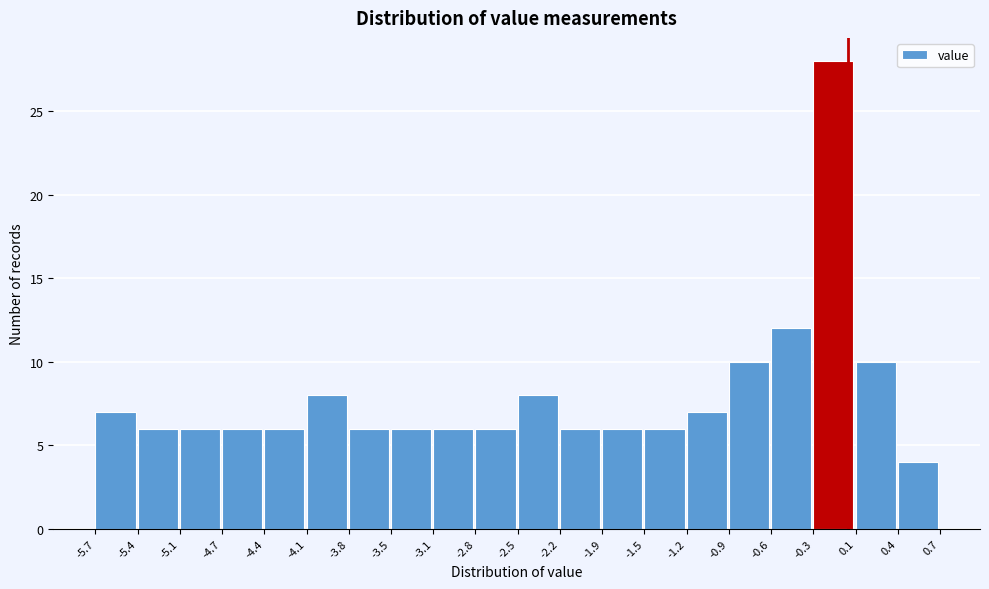

Reading left to right, list every bar in this chart as the range it spans on the x-axis followed by its height. The values are not printed on the chart, so give them approximately, as read against the axis.

-5.7 to -5.4: 7
-5.4 to -5.1: 6
-5.1 to -4.7: 6
-4.7 to -4.4: 6
-4.4 to -4.1: 6
-4.1 to -3.8: 8
-3.8 to -3.5: 6
-3.5 to -3.1: 6
-3.1 to -2.8: 6
-2.8 to -2.5: 6
-2.5 to -2.2: 8
-2.2 to -1.9: 6
-1.9 to -1.5: 6
-1.5 to -1.2: 6
-1.2 to -0.9: 7
-0.9 to -0.6: 10
-0.6 to -0.3: 12
-0.3 to 0.1: 28
0.1 to 0.4: 10
0.4 to 0.7: 4